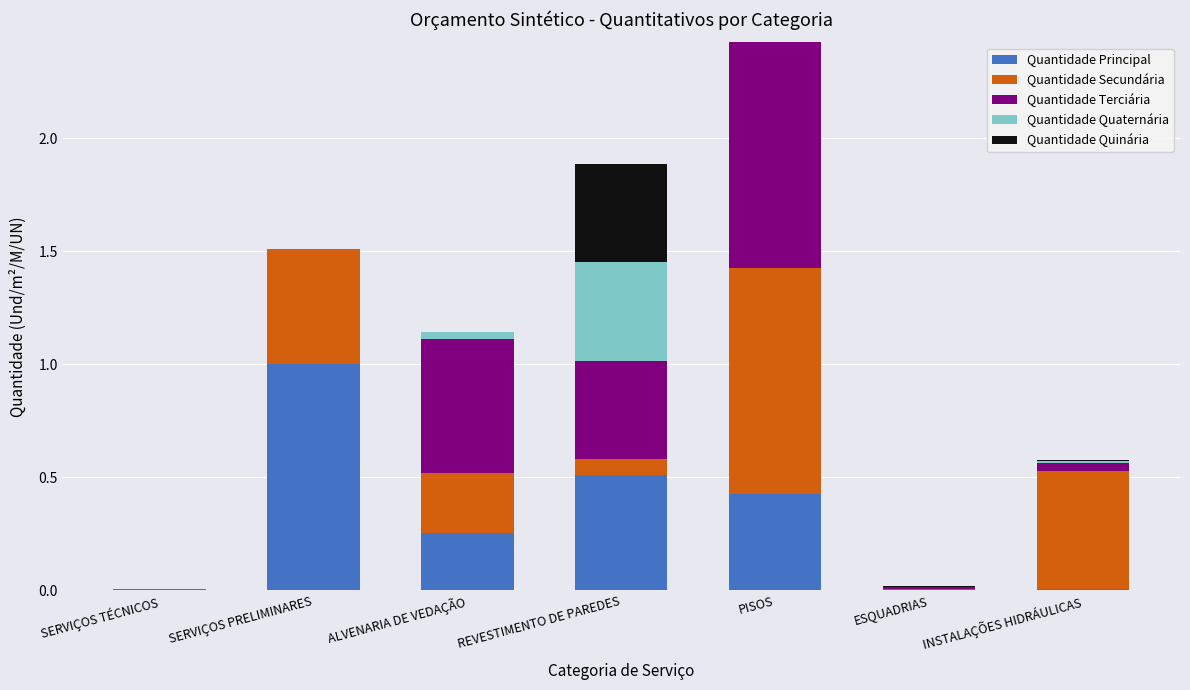

What is the maximum value for Quantidade Principal?

1.0